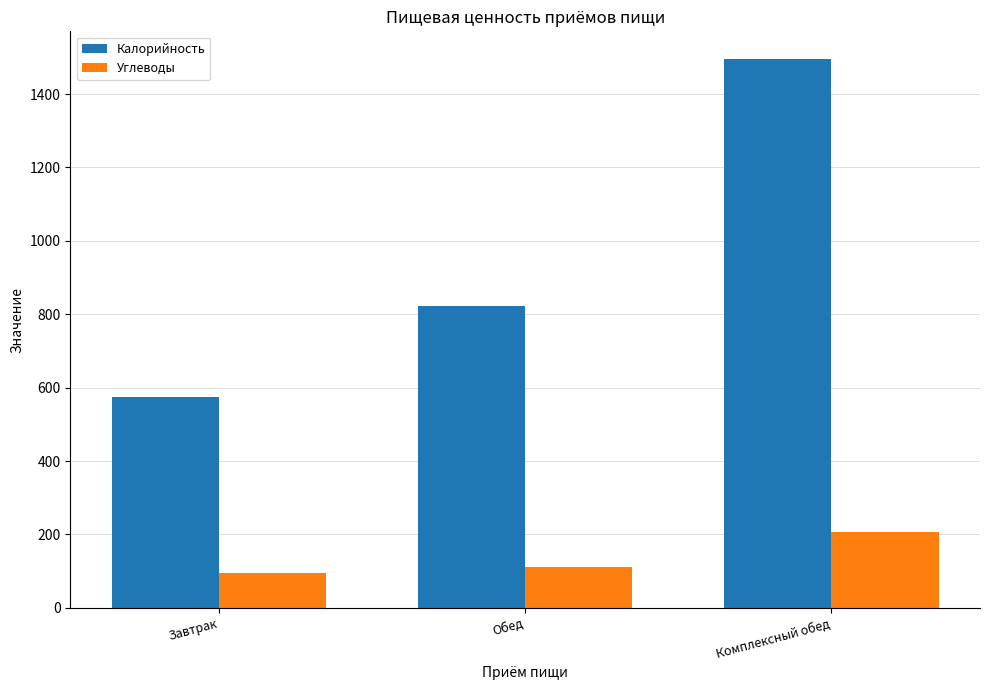

At which label is Калорийность closest to 1035?

Обед